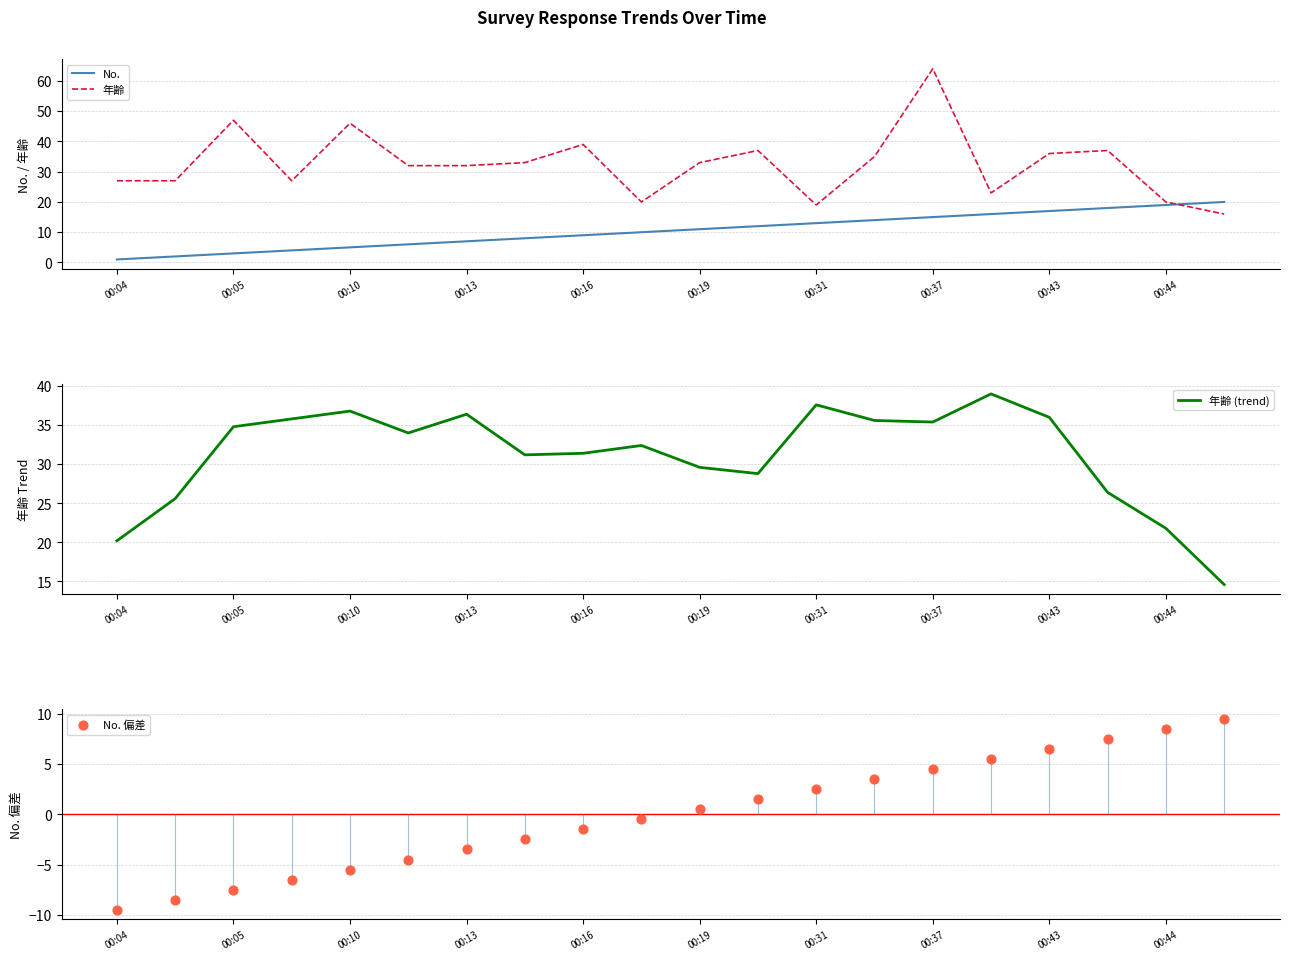

What is the highest value of the 年齢 series?

64